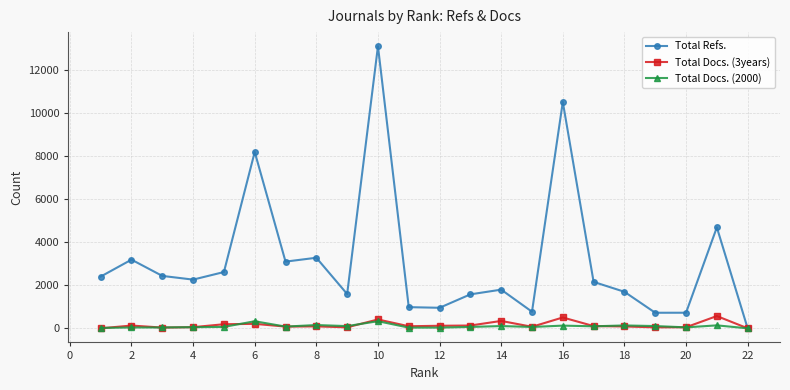

What is the greatest value displayed?

13109